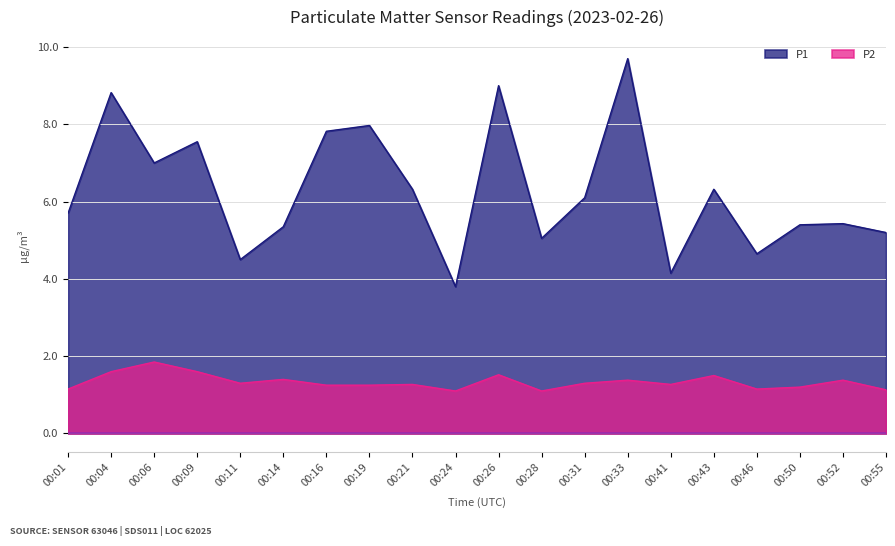

What is the greatest value displayed?

9.7